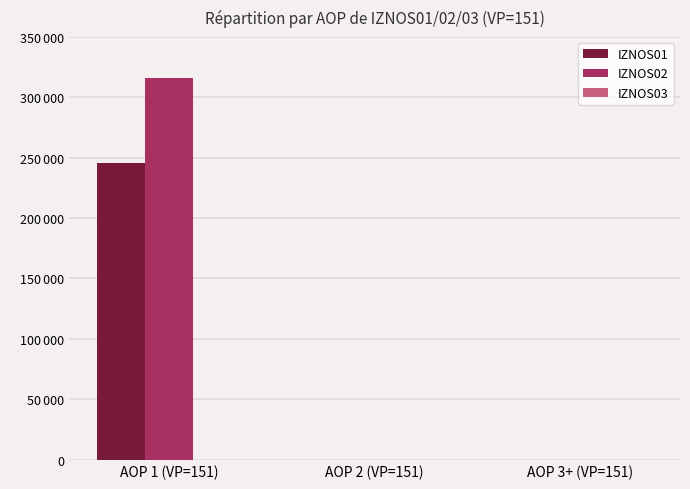

Count the IZNOS01 values in the range 0 to 245802.

3